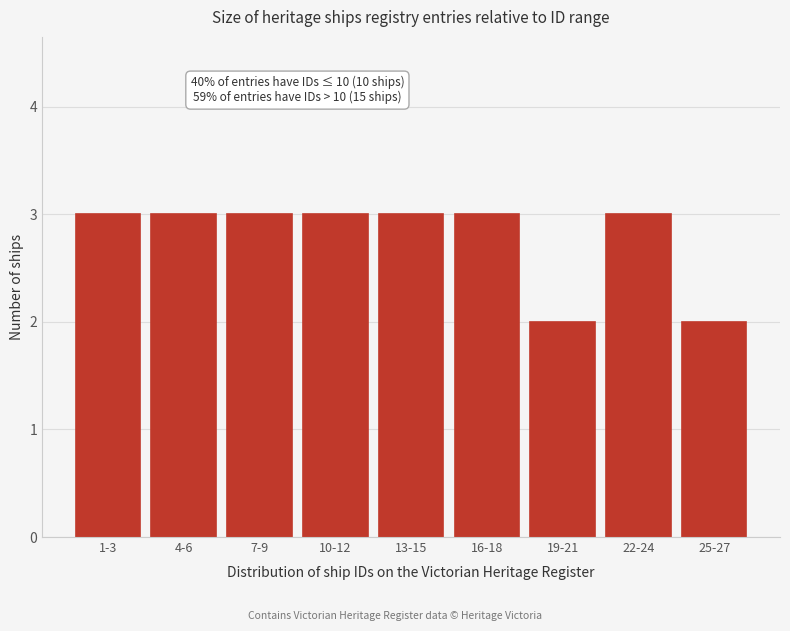

Reading left to right, extract all data points from this chart.

1-3=3	4-6=3	7-9=3	10-12=3	13-15=3	16-18=3	19-21=2	22-24=3	25-27=2